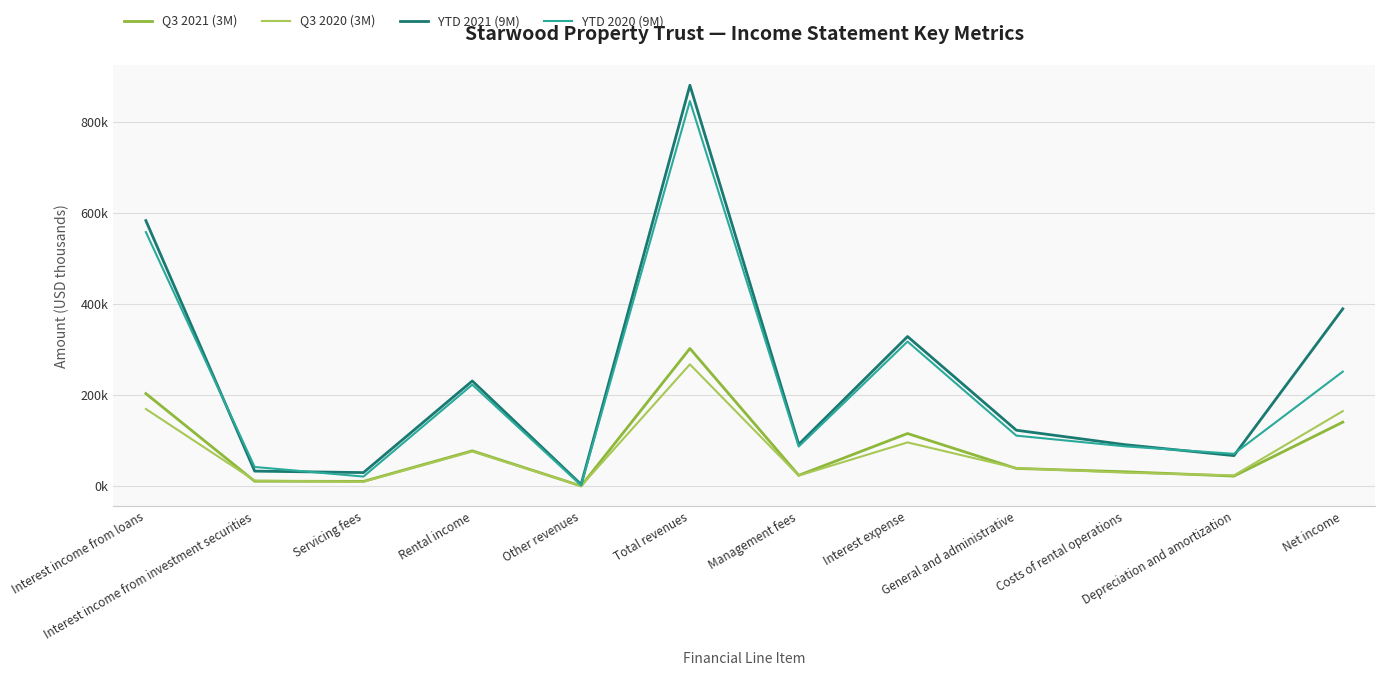

Which series changed the most between Management fees and Depreciation and amortization?

YTD 2021 (9M)